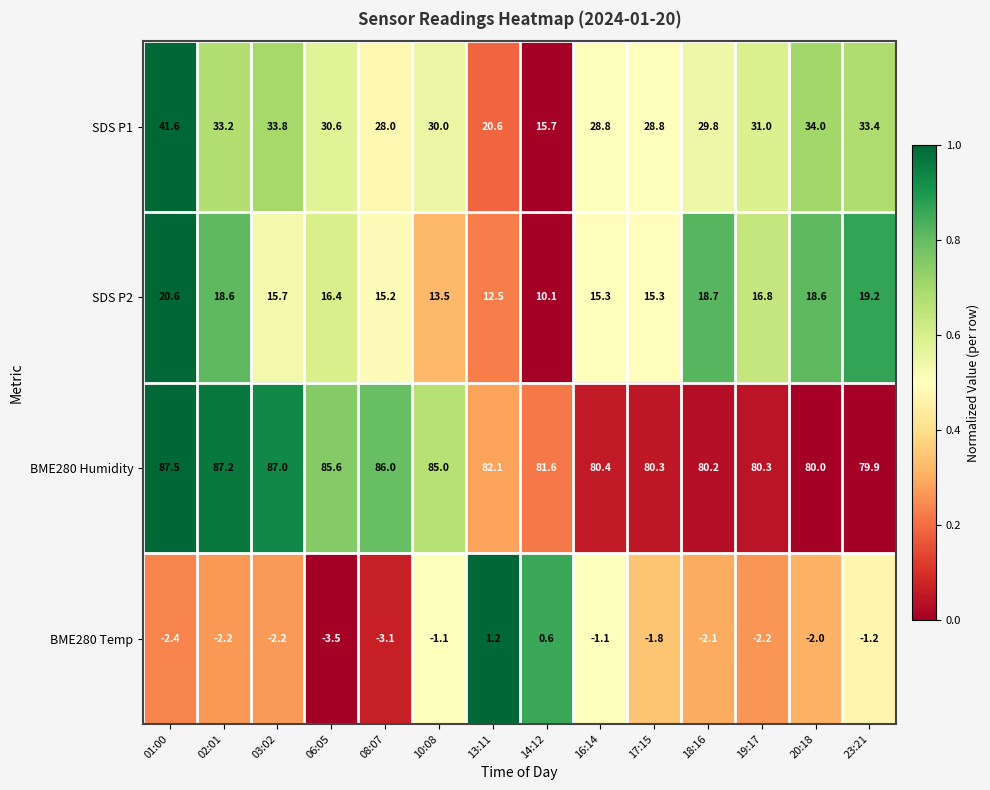

Where does the BME280 Temp series first go above -2?

10:08